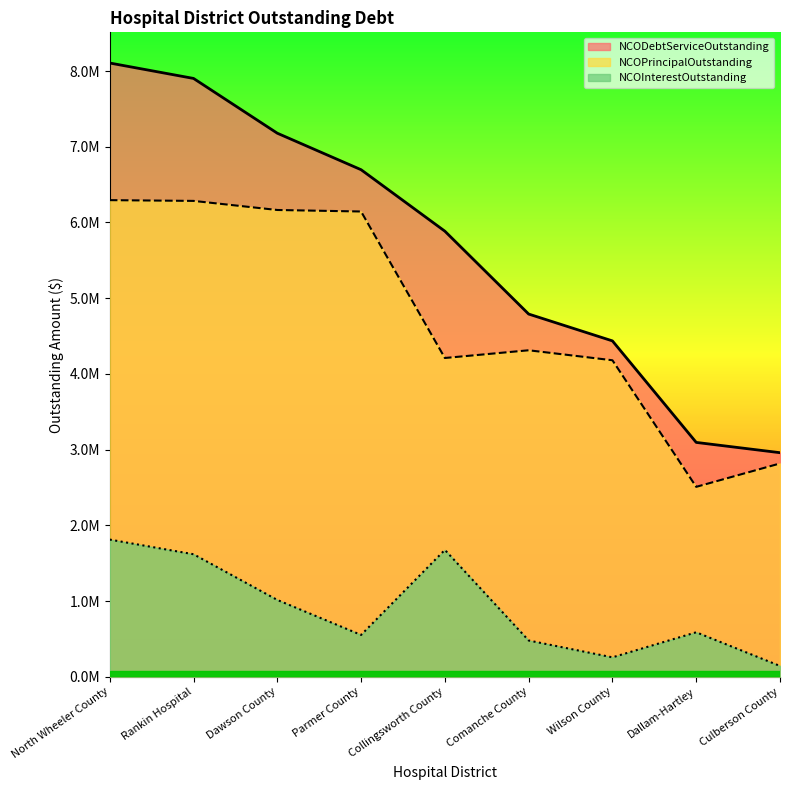

Between Dallam-Hartley and Wilson County, which is larger?

Wilson County